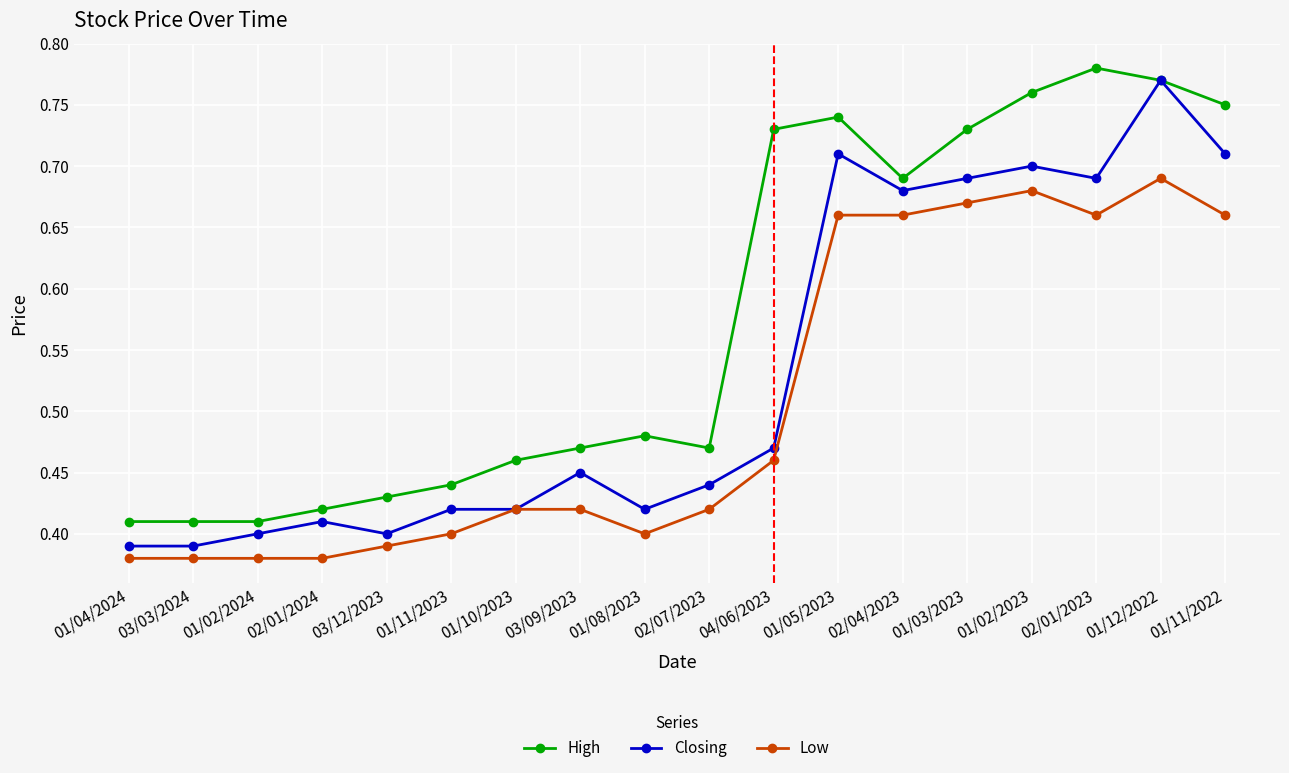

At which category does the chart reach its peak across all series?

02/01/2023